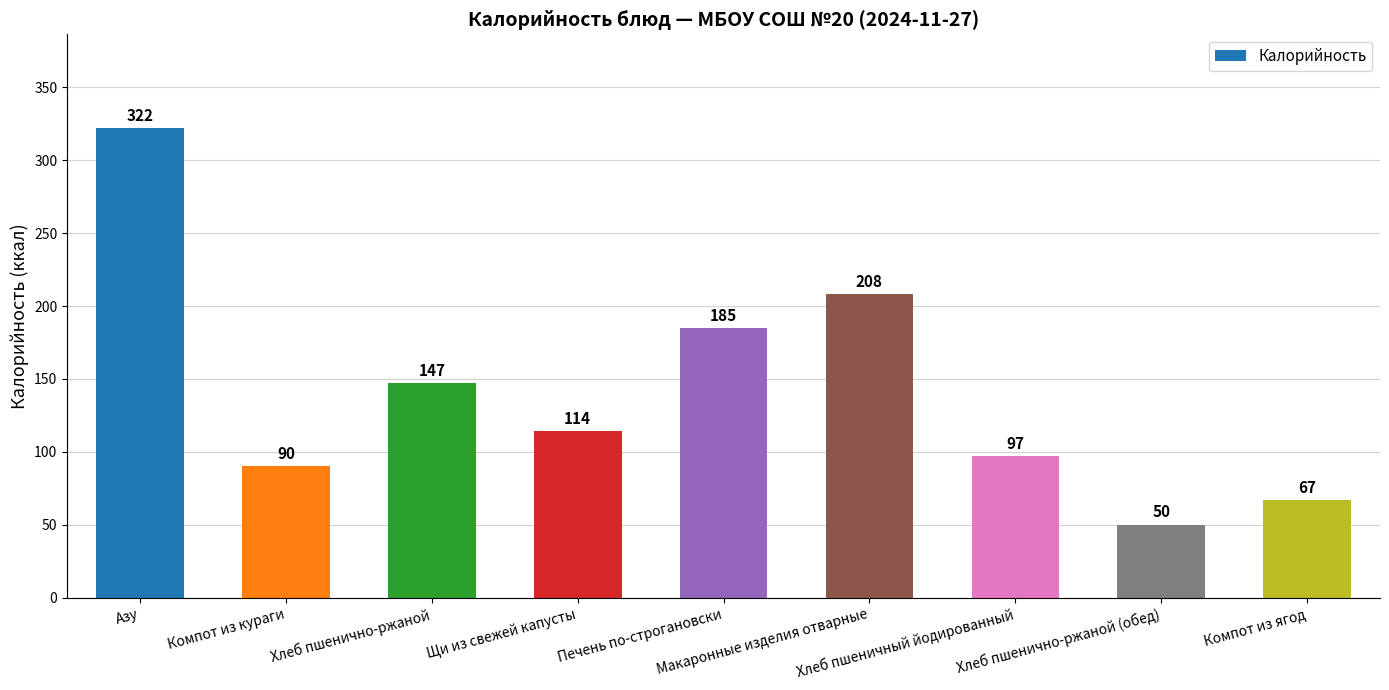

What is the value of the 7th bar from the left?

97